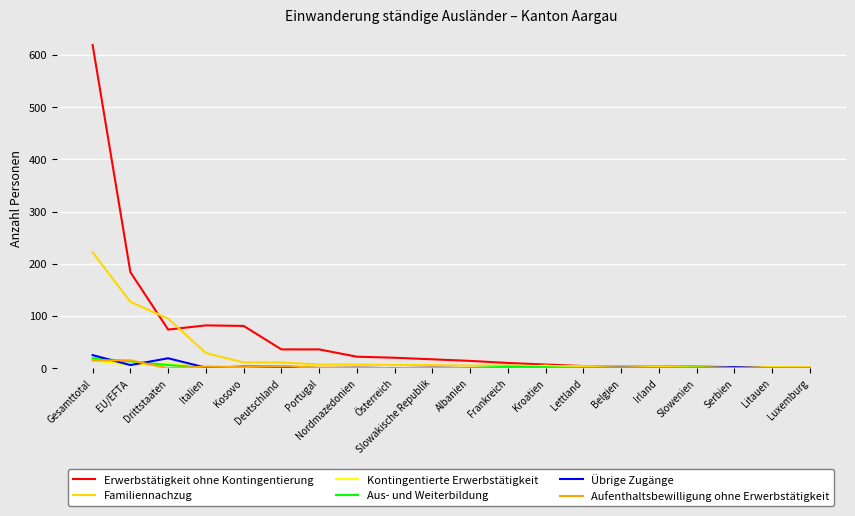

The Kontingentierte Erwerbstätigkeit series shows 0 at Österreich. True or false?

True